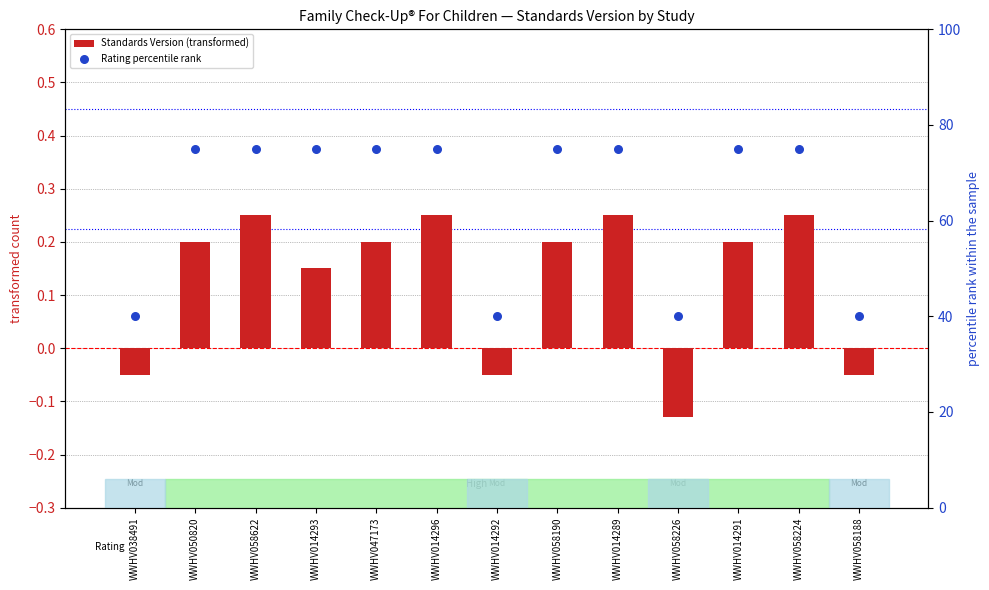

Is the value of Rating percentile rank at WWHV050820 greater than the value of Standards Version (transformed) at WWHV014292?

Yes